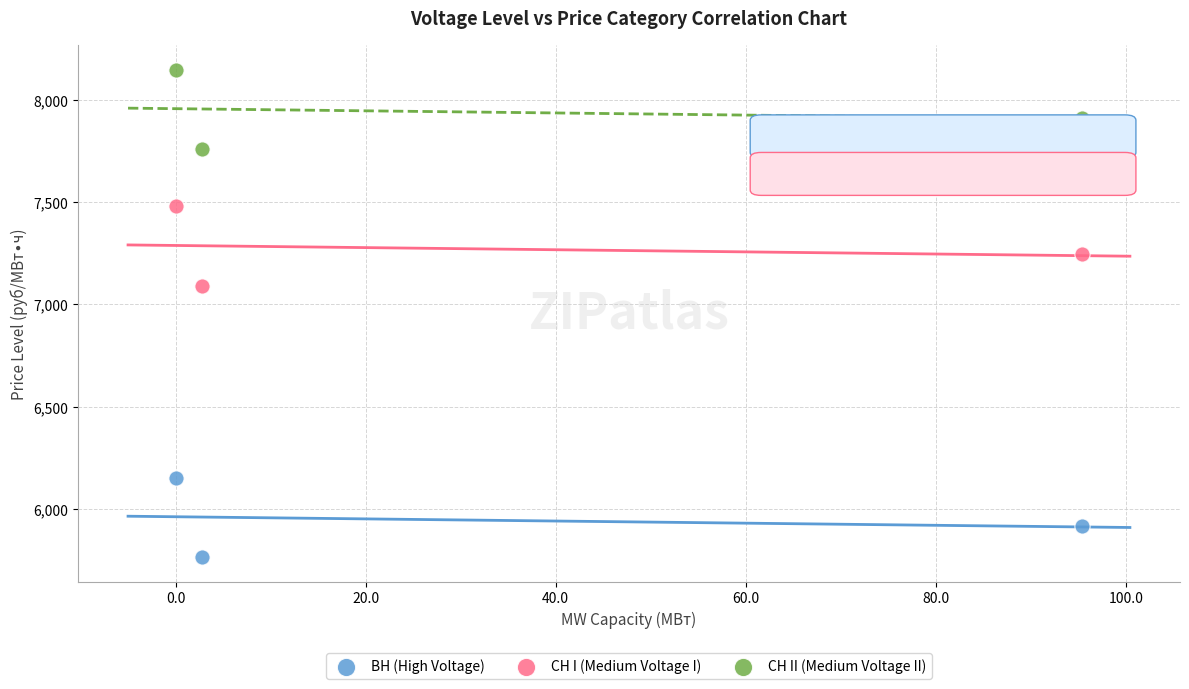

Across all series, what Y value is closest to 6955?

7089.4